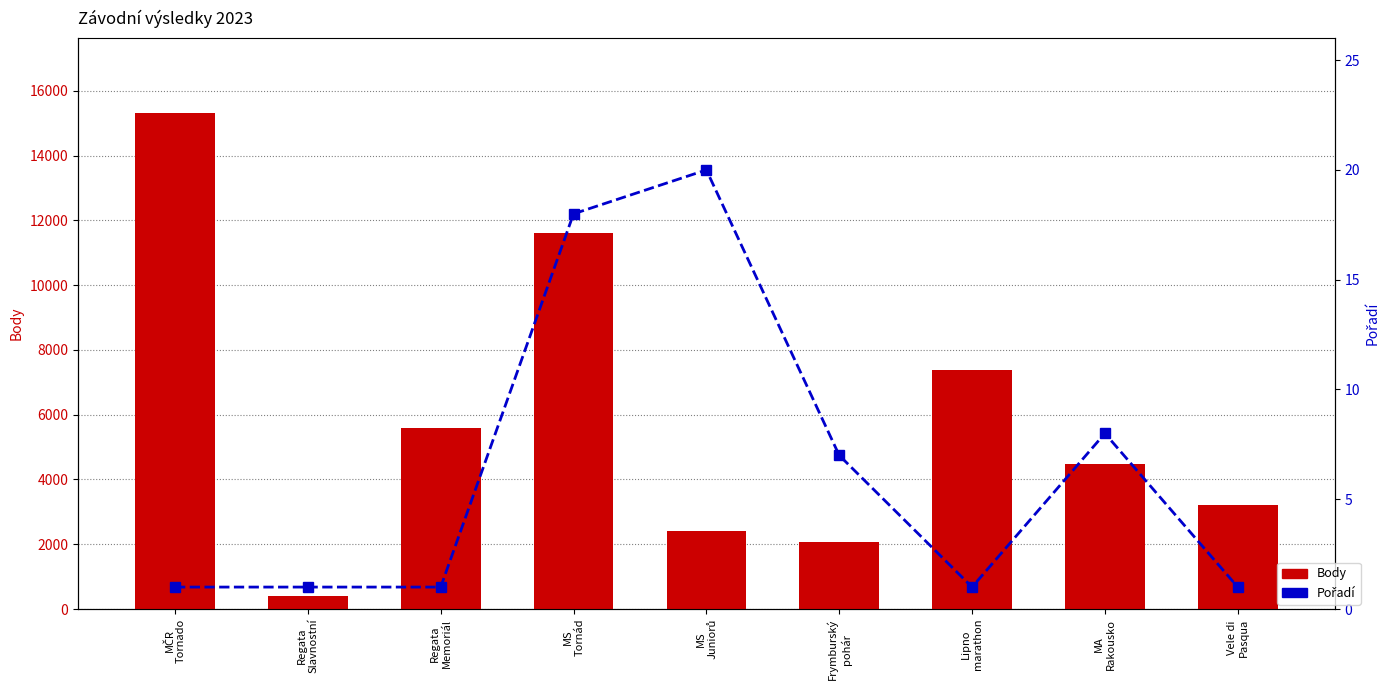

The value of Body at MA
Rakousko is 7608. True or false?

False